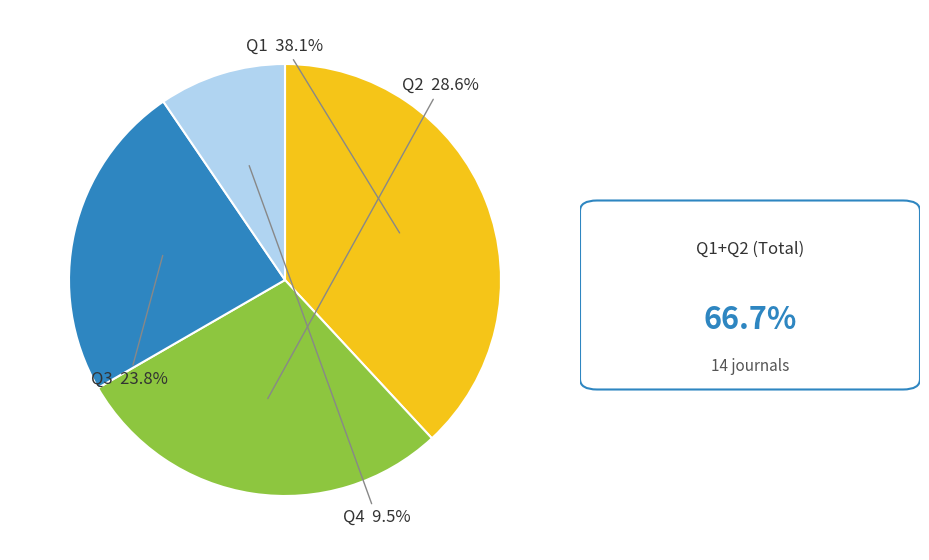

Is there a majority slice in this chart?

No